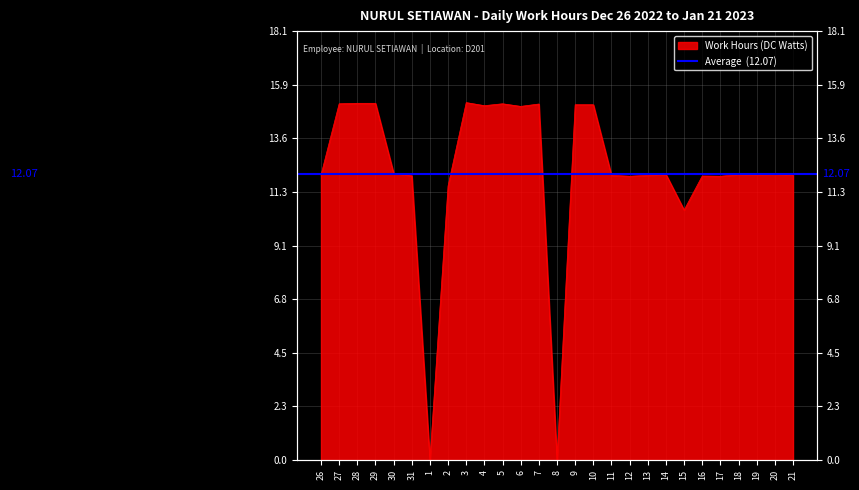

At which category does the data reach its first local peak?

3